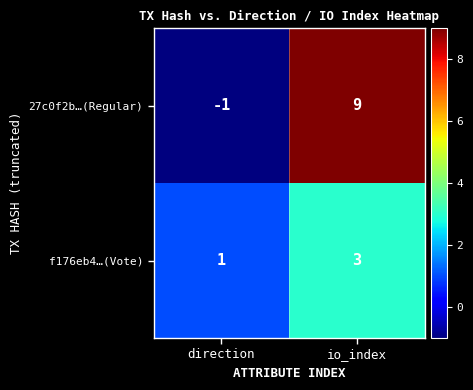

What is the greatest value displayed?

9